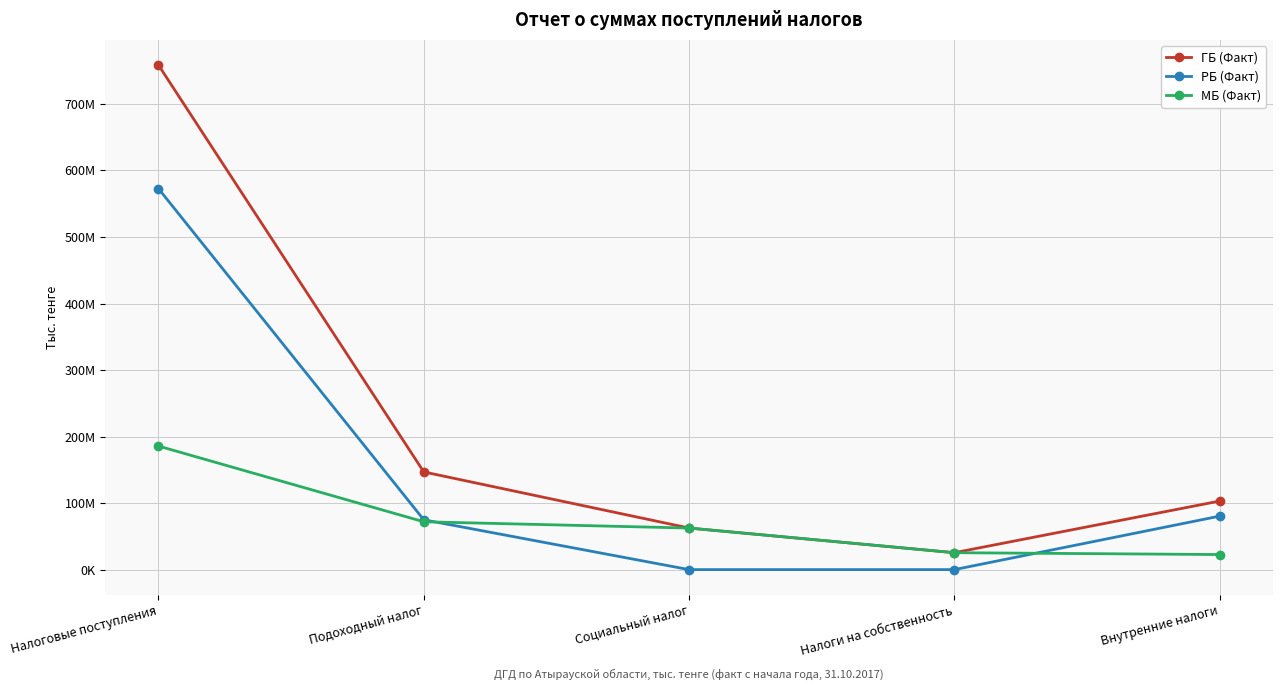

Rank the categories by МБ (Факт) value from lowest to highest.

Внутренние налоги, Налоги на собственность, Социальный налог, Подоходный налог, Налоговые поступления